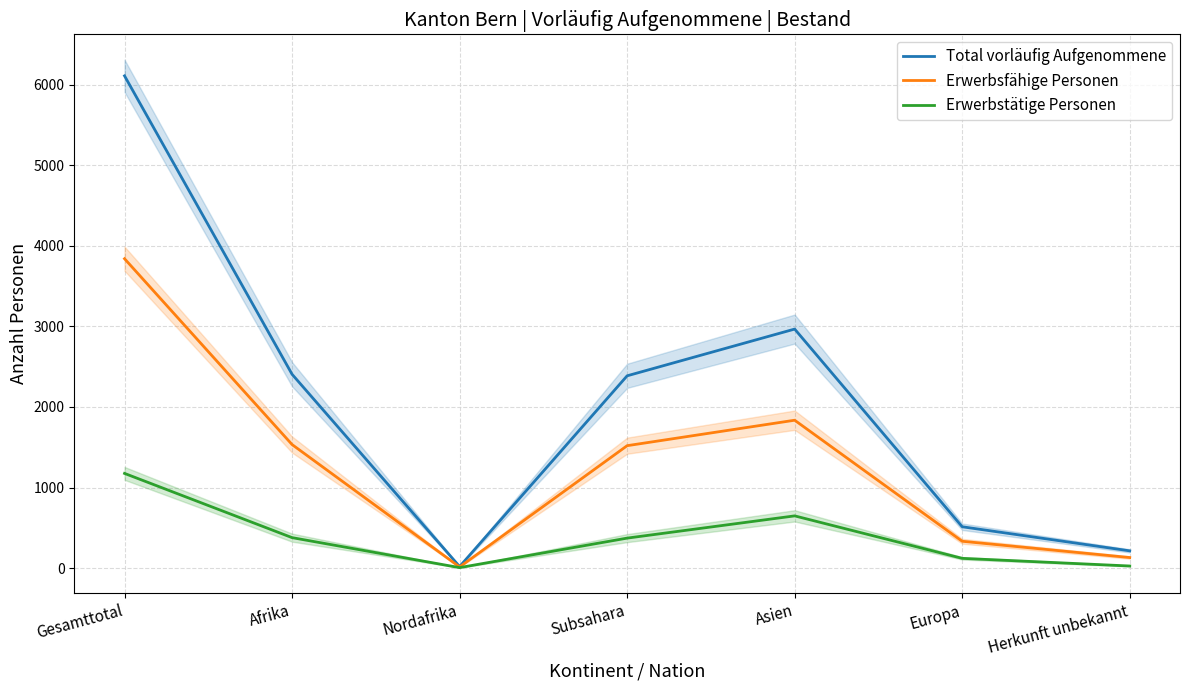

Does the chart have visible grid lines?

Yes